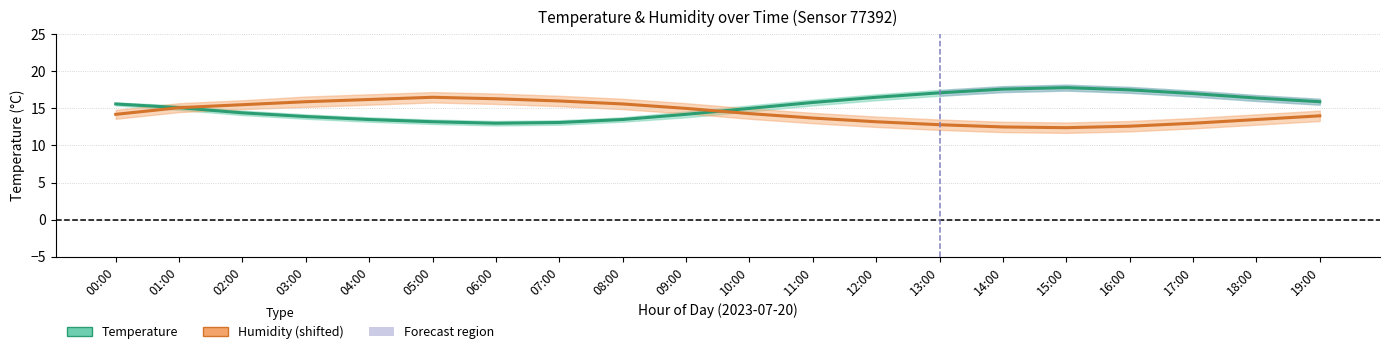

At which category does the chart reach its peak across all series?

15:00